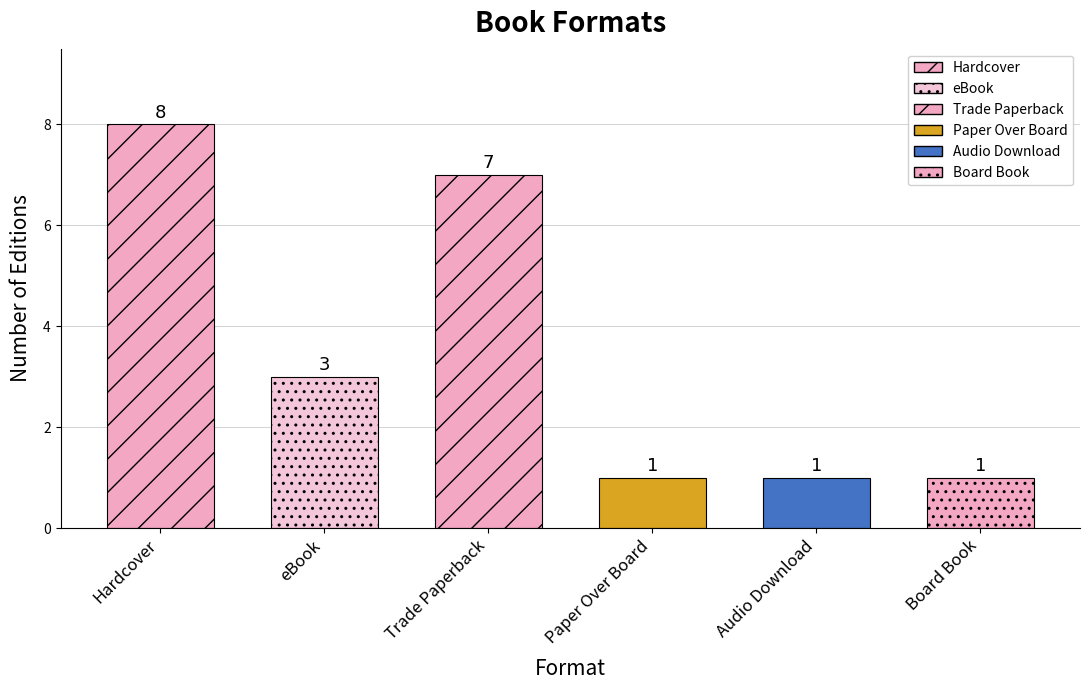

Is it true that the value at Board Book is 1?

False